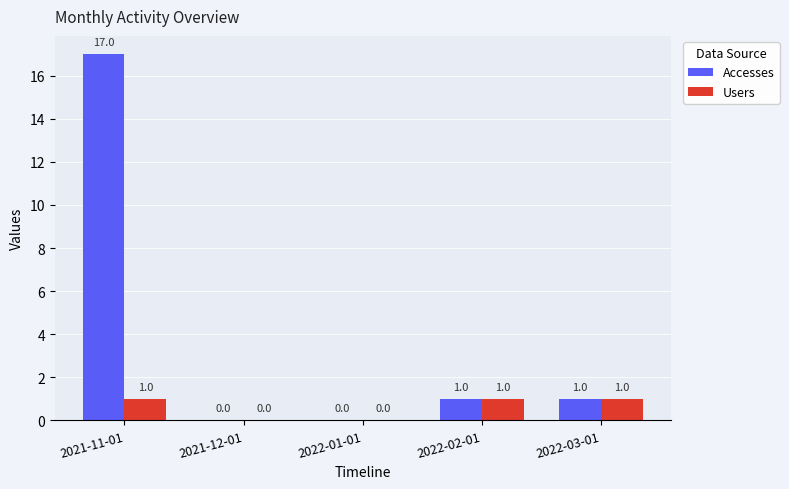

At which category is the sum across all series the highest?

2021-11-01